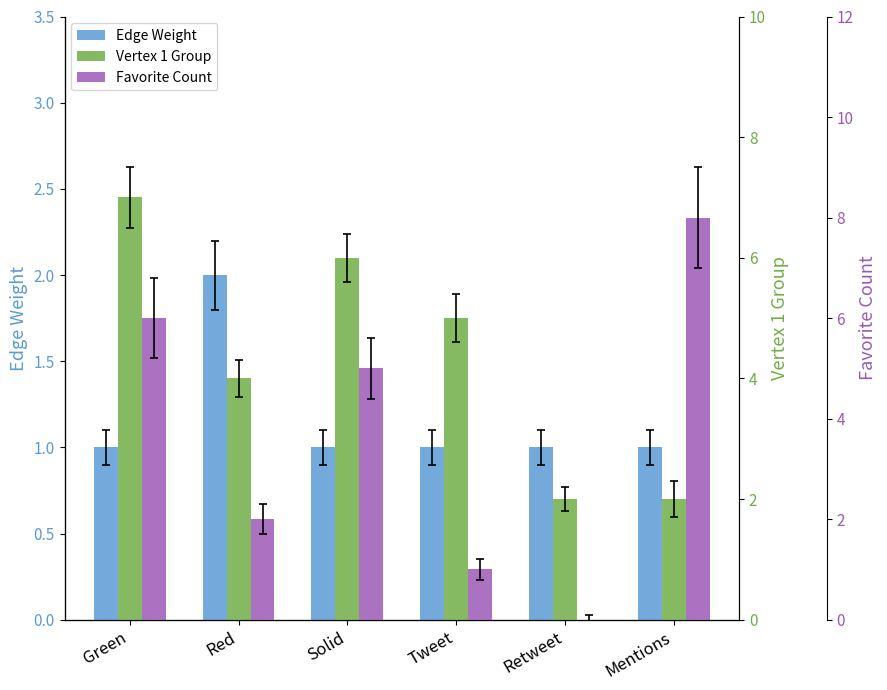

Reading right to left, list all the values displayed in this chart.

Edge Weight: 1	1	1	1	2	1
Vertex 1 Group: 2	2	5	6	4	7
Favorite Count: 8	0	1	5	2	6